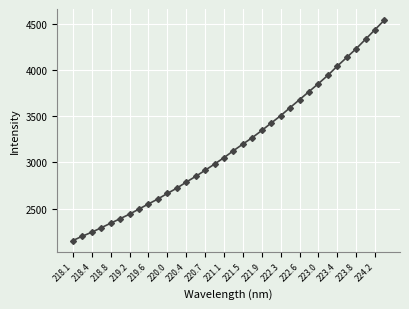

What is the value of the 26th point from the left?

3768.4